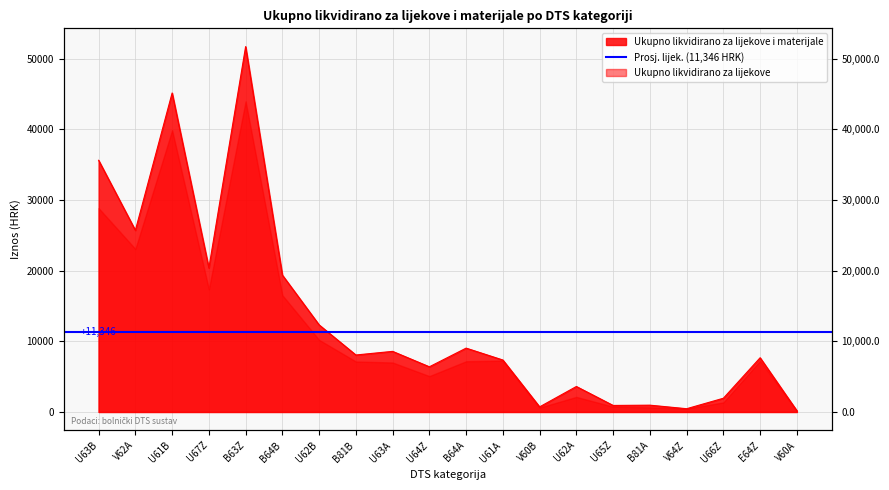

True or false: there are more than 2 points higher than both neighbors.

True